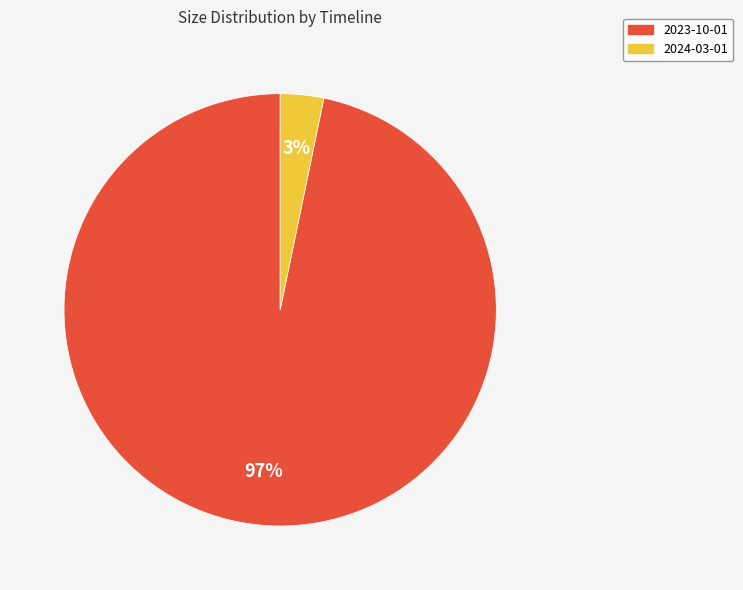

What is the smallest slice in the pie chart?

2024-03-01